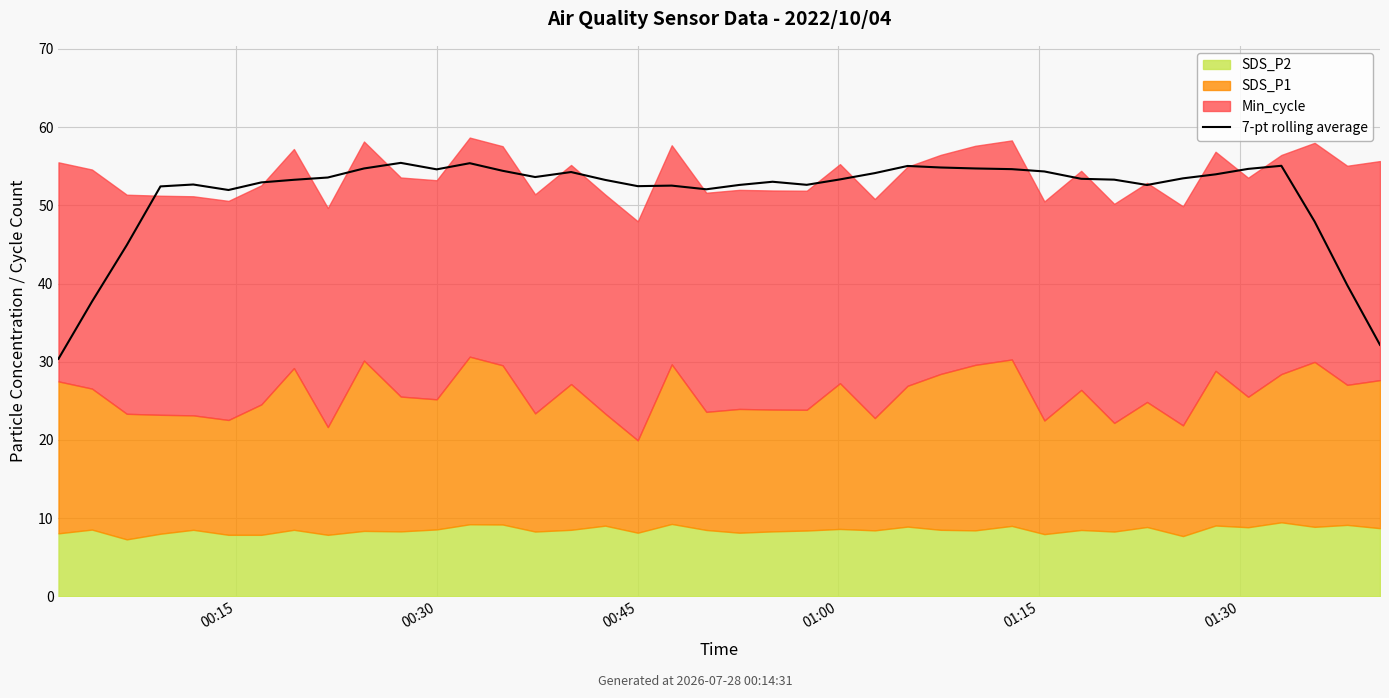

True or false: there are more than 0 points higher than both neighbors.

True